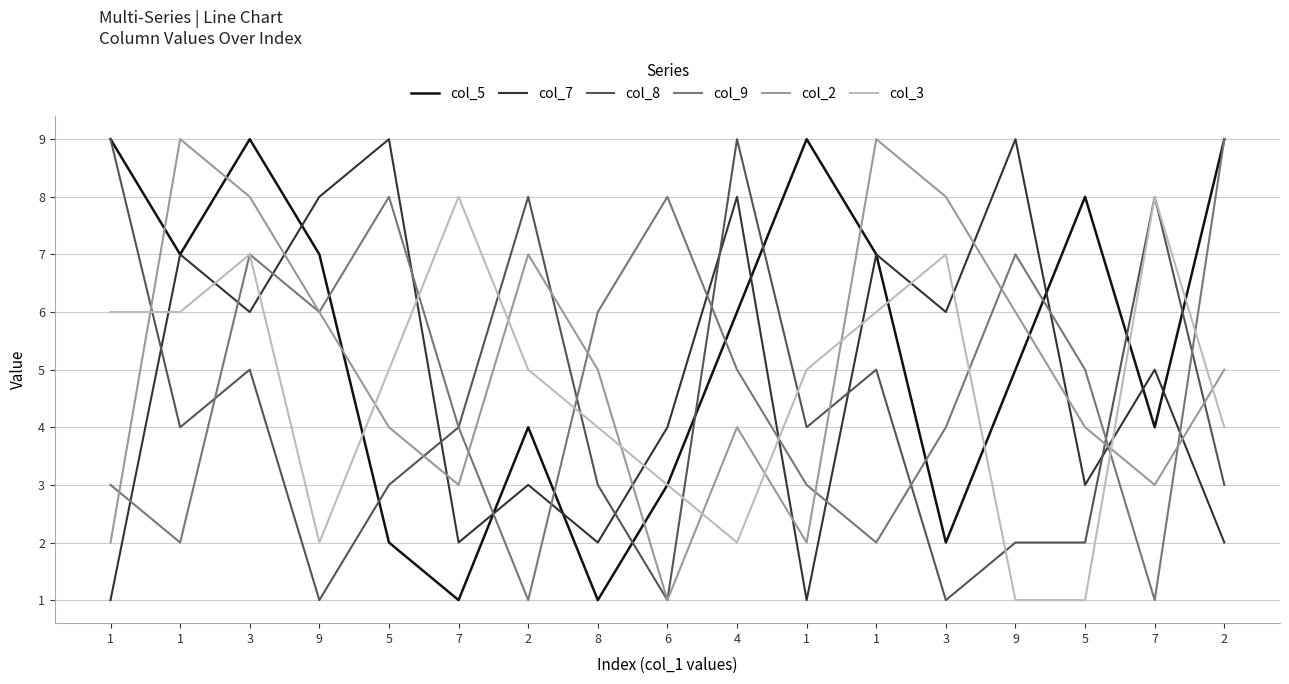

Does the chart have visible grid lines?

Yes